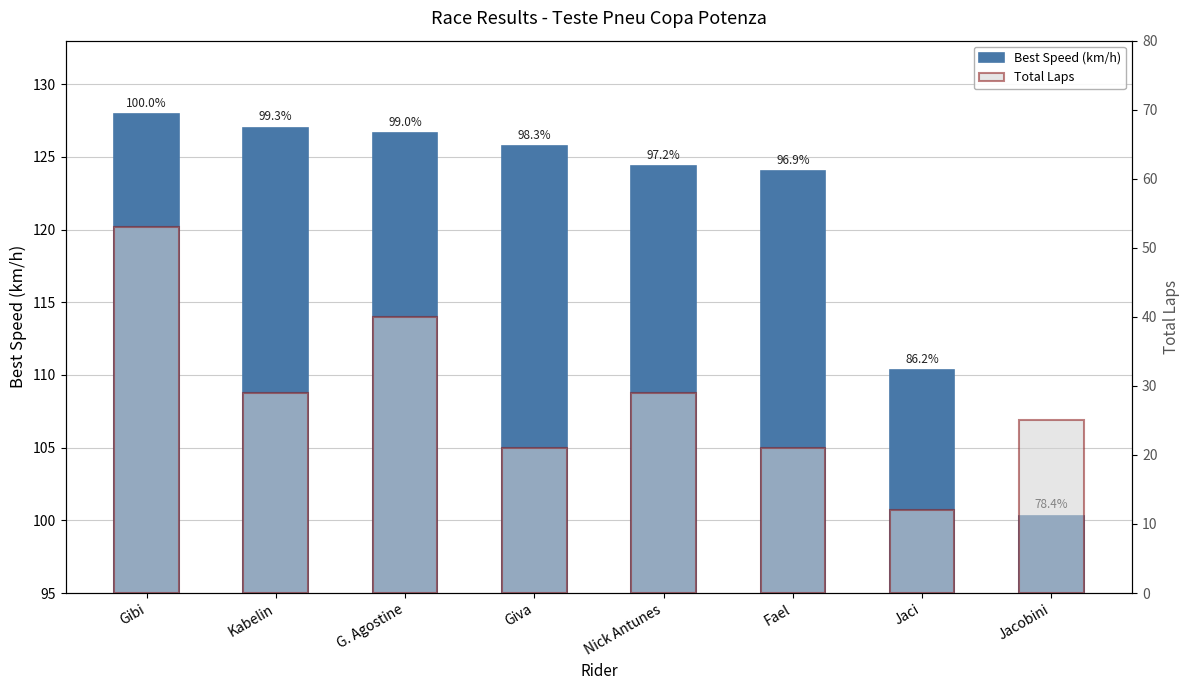

What are all the series names shown in the legend?

Best Speed (km/h), Total Laps